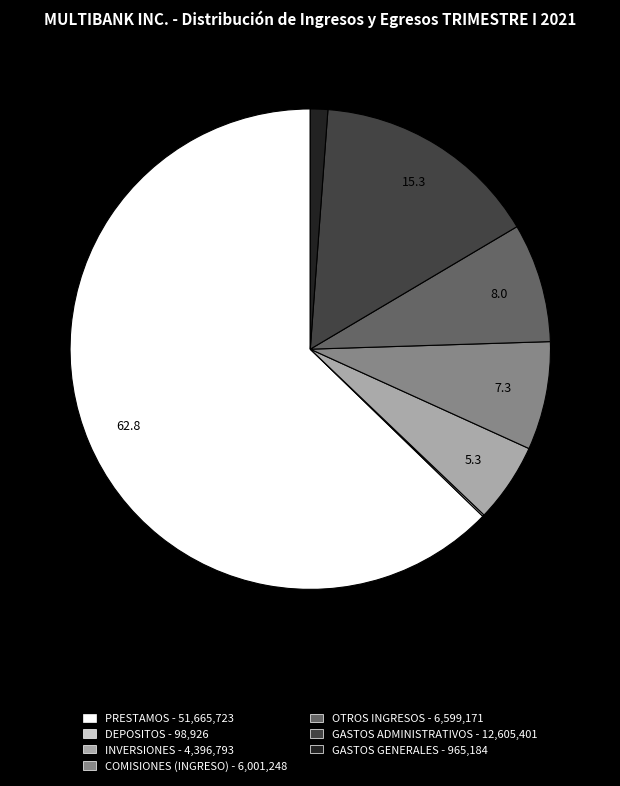

Between GASTOS ADMINISTRATIVOS and GASTOS GENERALES, which is larger?

GASTOS ADMINISTRATIVOS